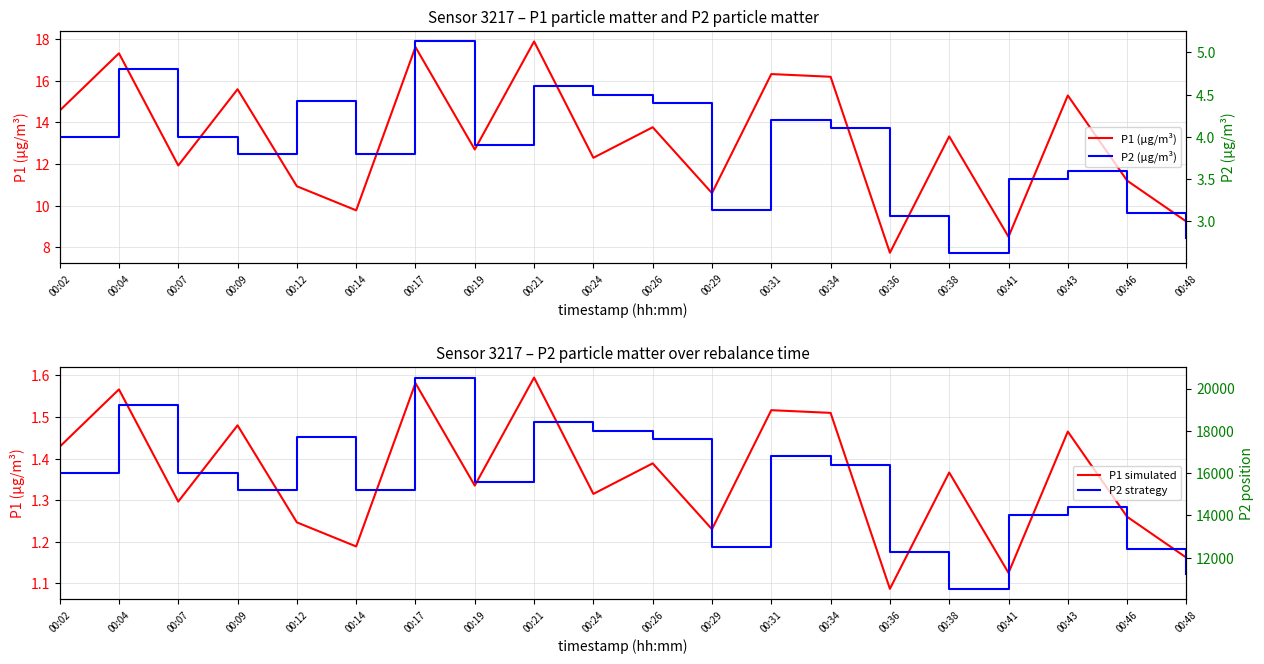

What is the sum of the P1 simulated values at 00:36 and 00:43?

2.6